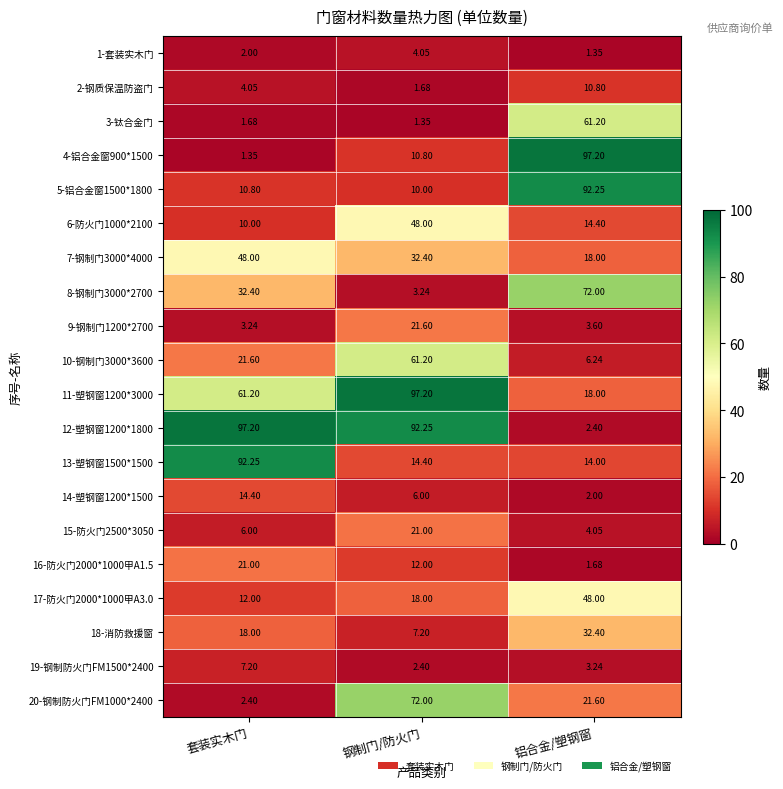

At which label does 10-钢制门3000*3600 reach its minimum?

铝合金/塑钢窗